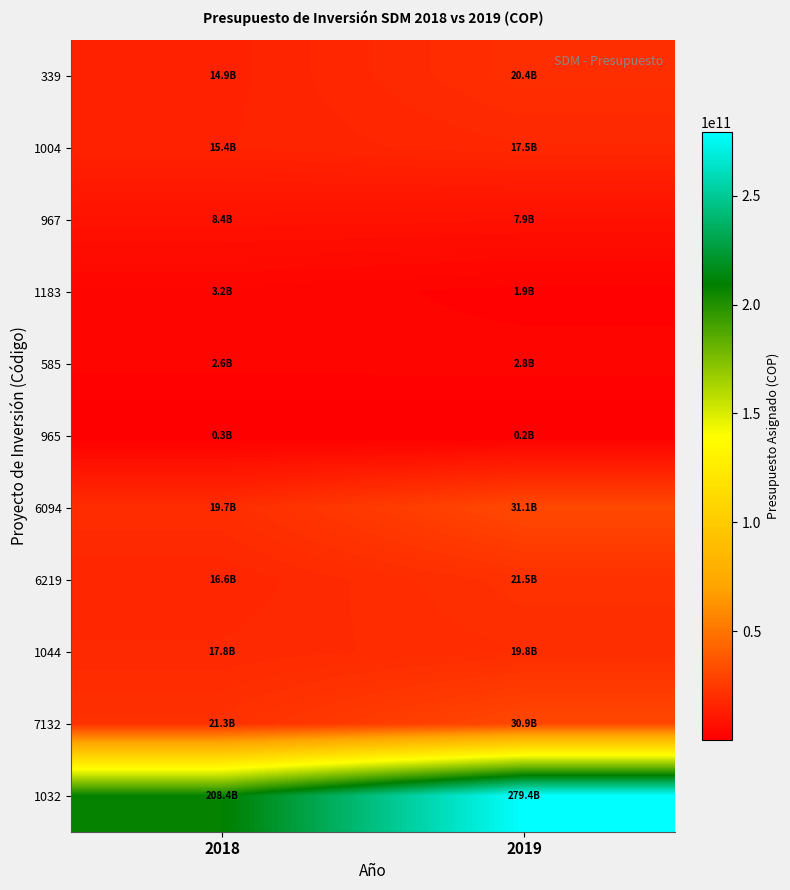

Which series changed the most between 2018 and 2019?

1032